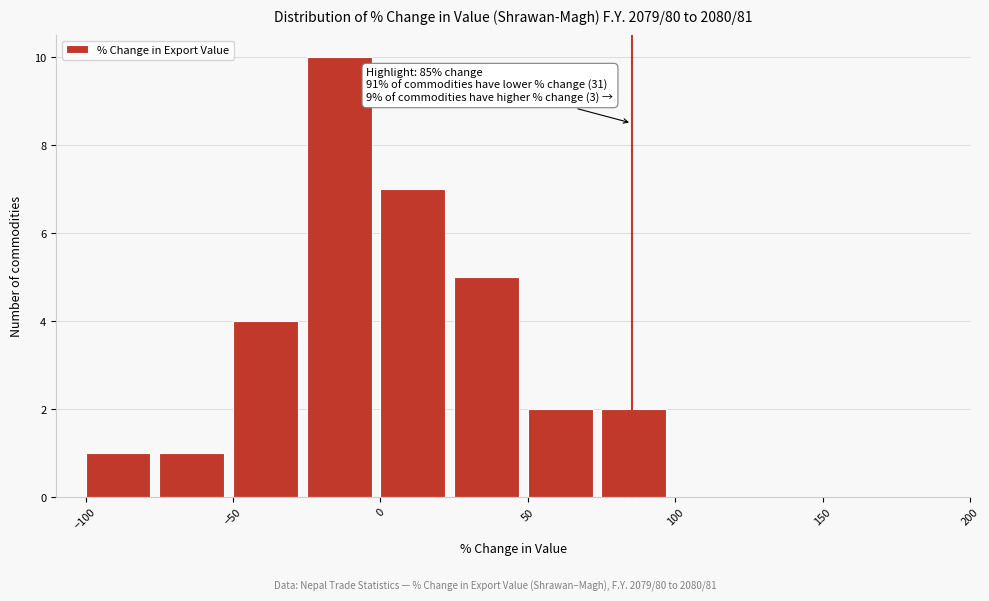

Which range on the x-axis has the tallest bar?

-25 to 0